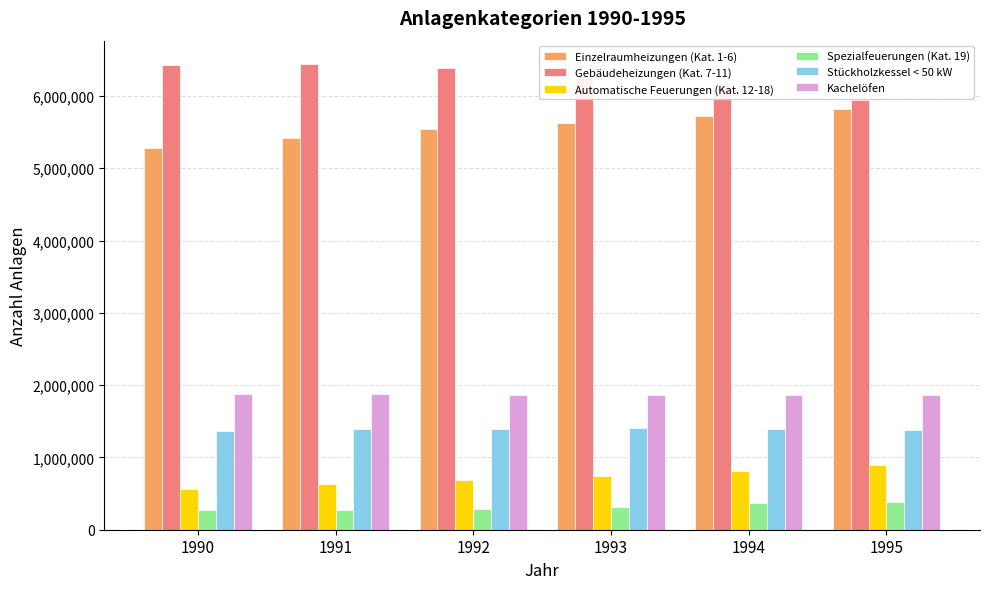

What value does the Stückholzkessel < 50 kW series have at 1991?

1392000